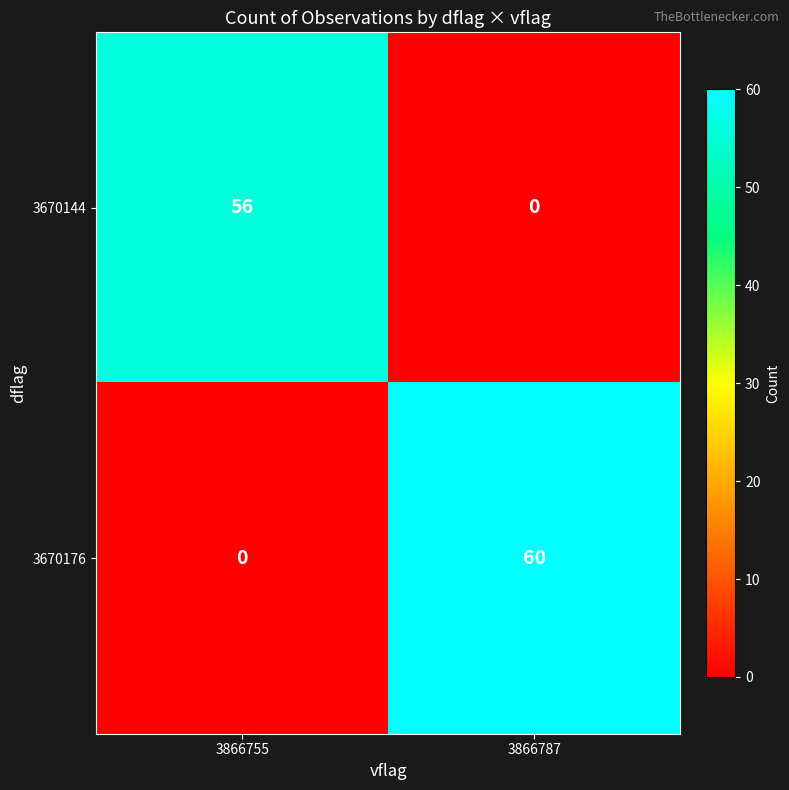

How many data points in 3670144 are less than 56?

1